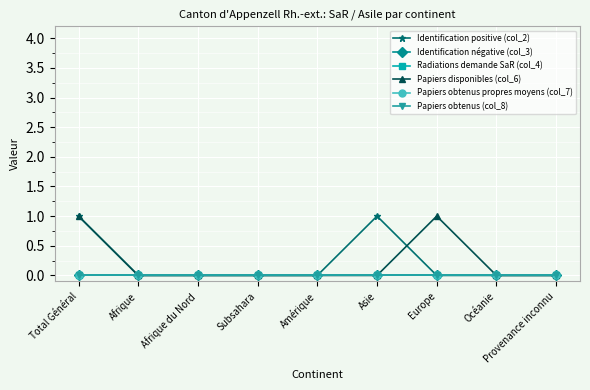

Is the value of Papiers obtenus (col_8) at Europe greater than the value of Papiers obtenus propres moyens (col_7) at Océanie?

No